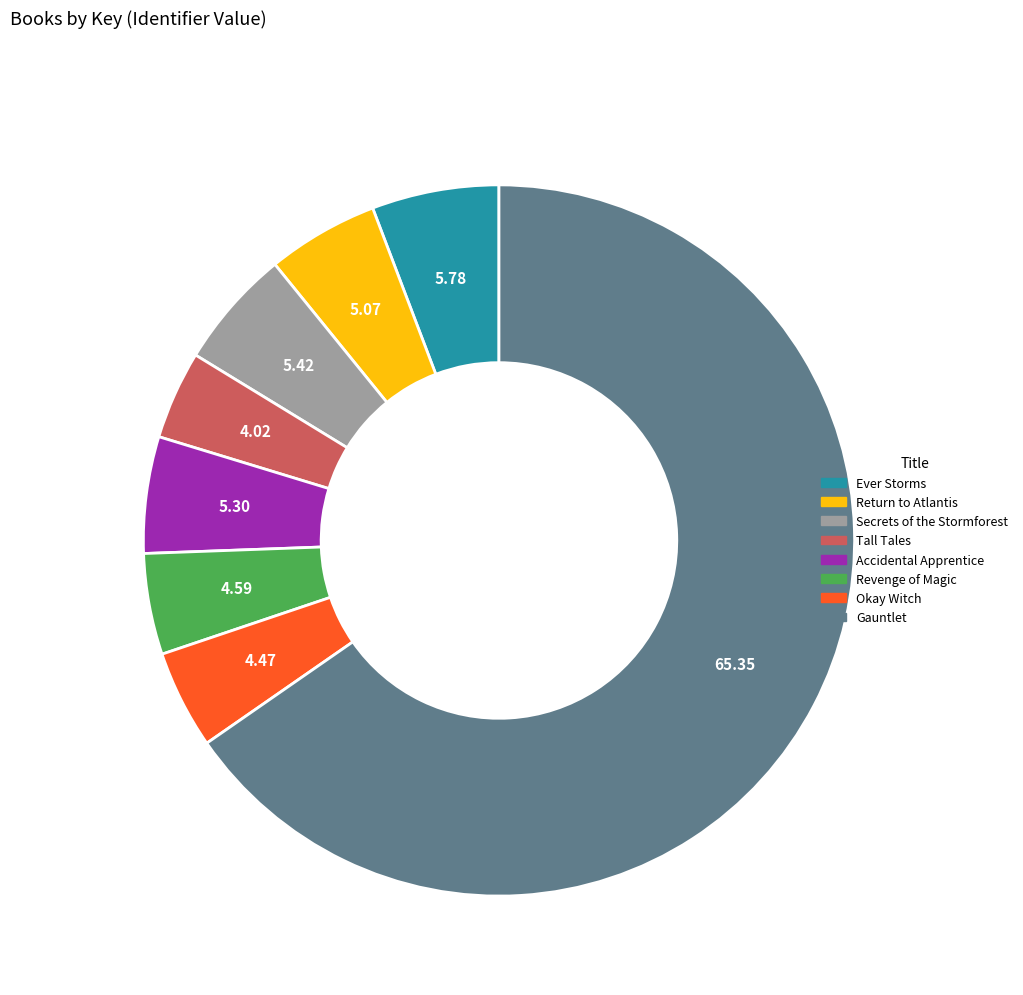

Is there any slice that represents more than half of the pie?

Yes